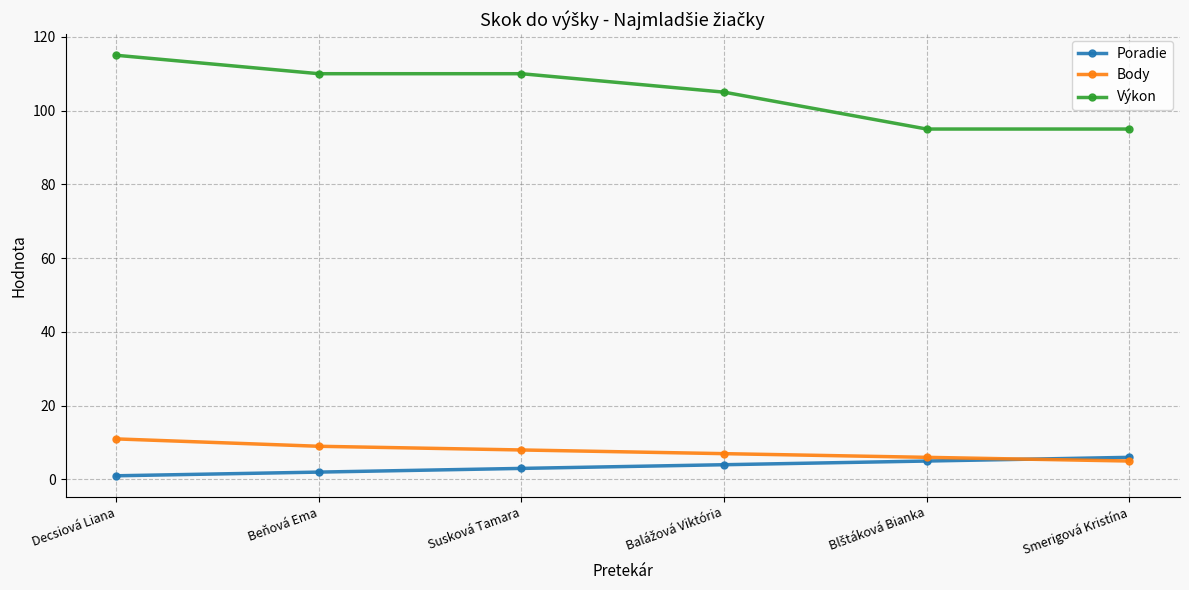

What is the label of the 3rd point from the left?

Susková Tamara